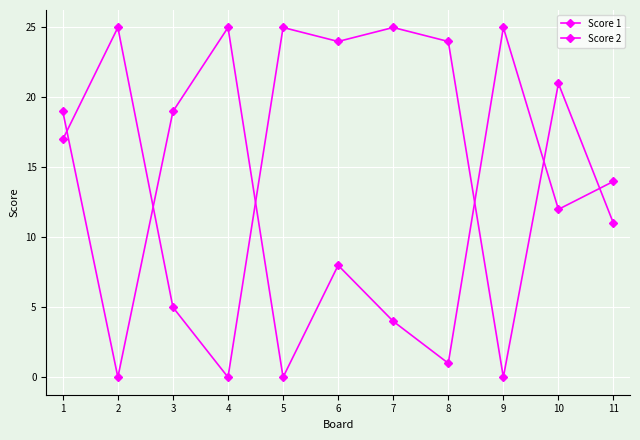

Rank the series by their average value, from highest to lowest.

Score 1, Score 2